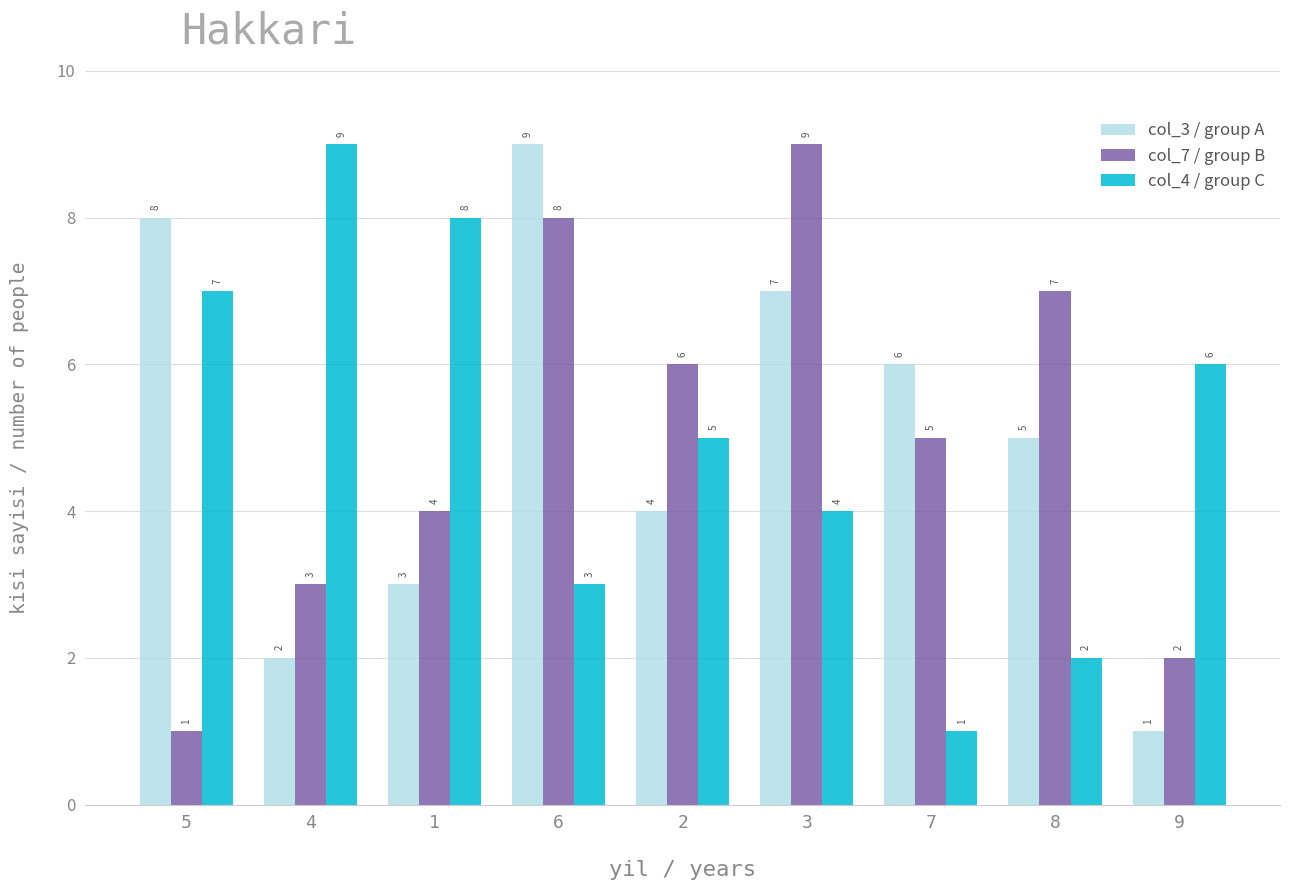

How many col_4 / group C values are between 3 and 7?

5